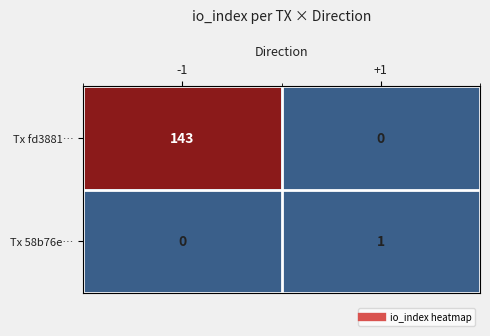

At which category does the chart reach its peak across all series?

-1